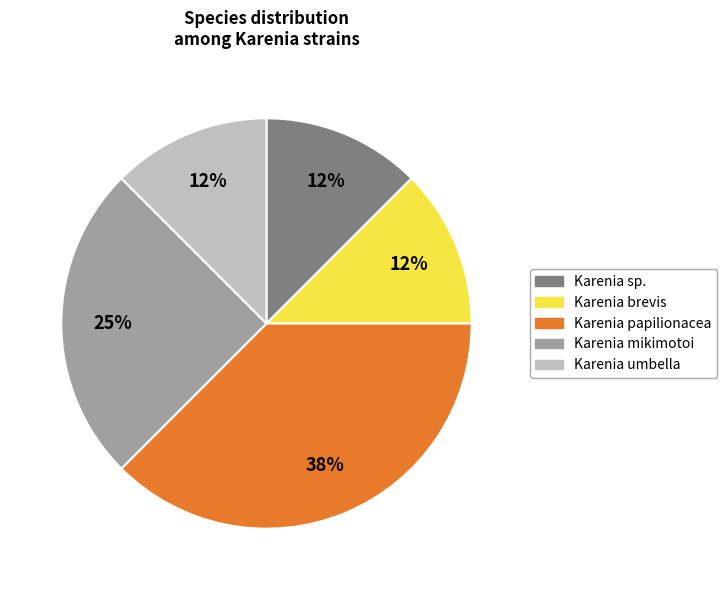

Is there any slice that represents more than half of the pie?

No